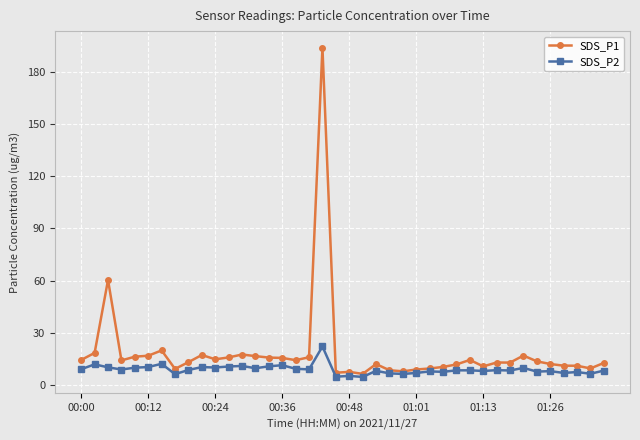

Which series has the largest range (max minus min)?

SDS_P1